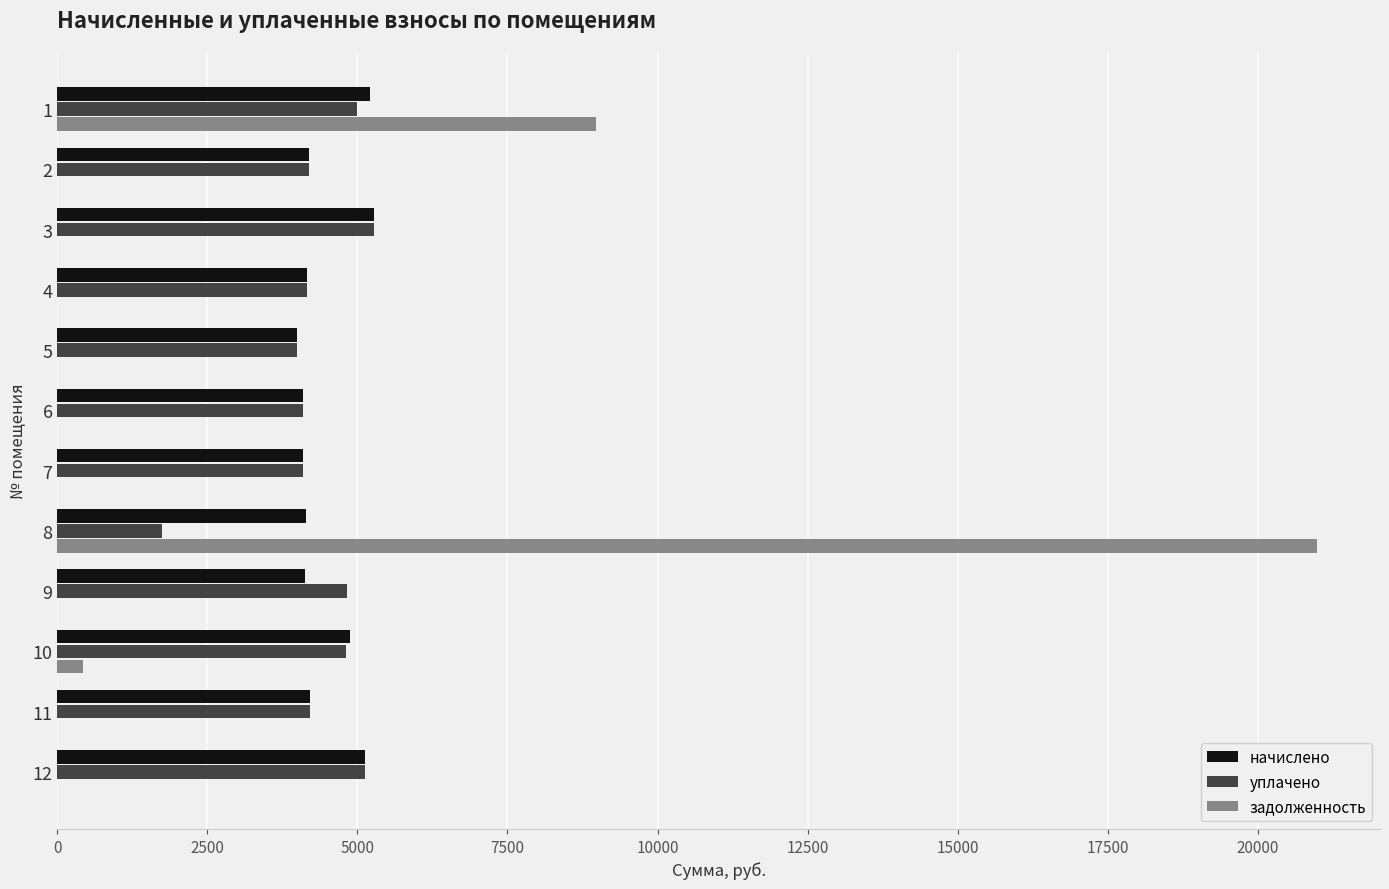

The value of начислено at 6 is 4098.6. True or false?

True